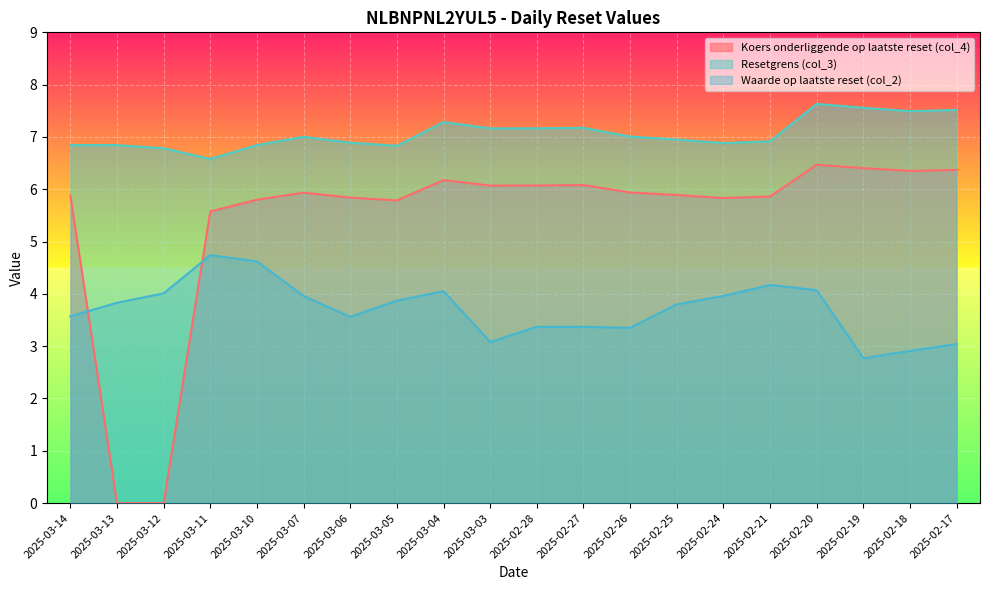

At which label does Koers onderliggende op laatste reset (col_4) first exceed 5?

2025-03-14